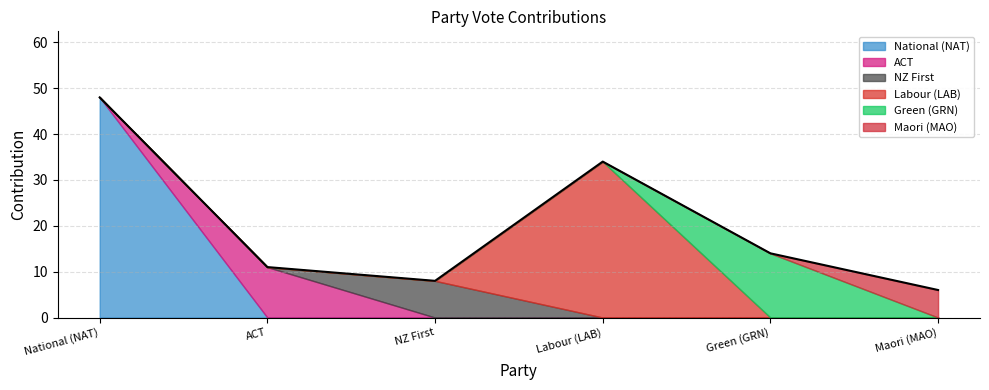

Rank the categories by Yes (NAT) value from lowest to highest.

ACT, NZ First, Labour (LAB), Green (GRN), Maori (MAO), National (NAT)